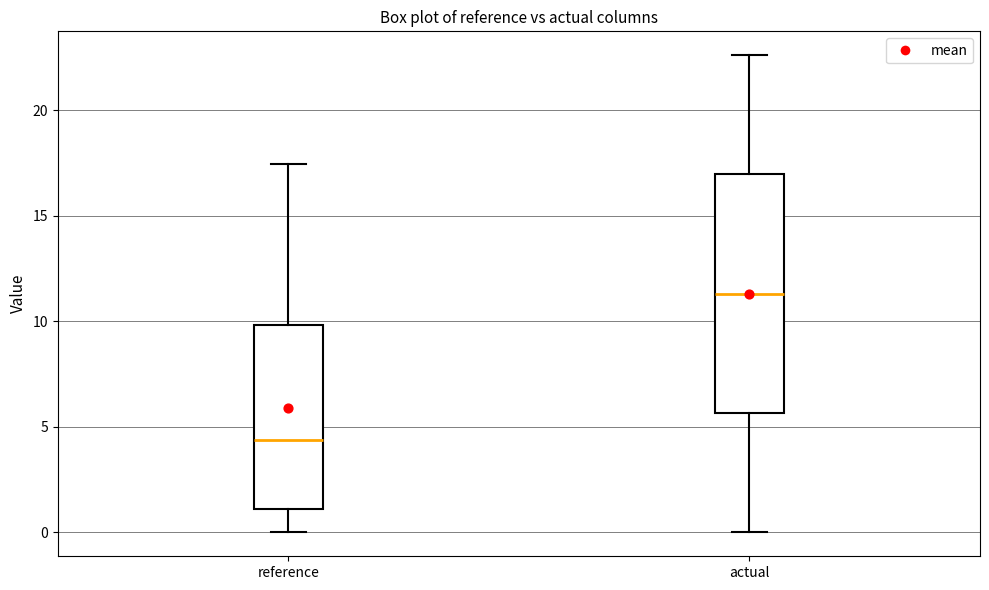

Where does the upper whisker of the box for actual end on the y-axis? The values are not printed on the chart, so give them approximately, as read against the axis.

22.5